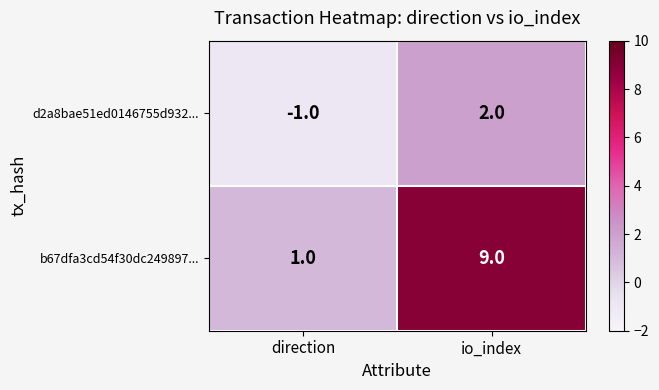

Which label corresponds to the smallest value in the chart?

direction